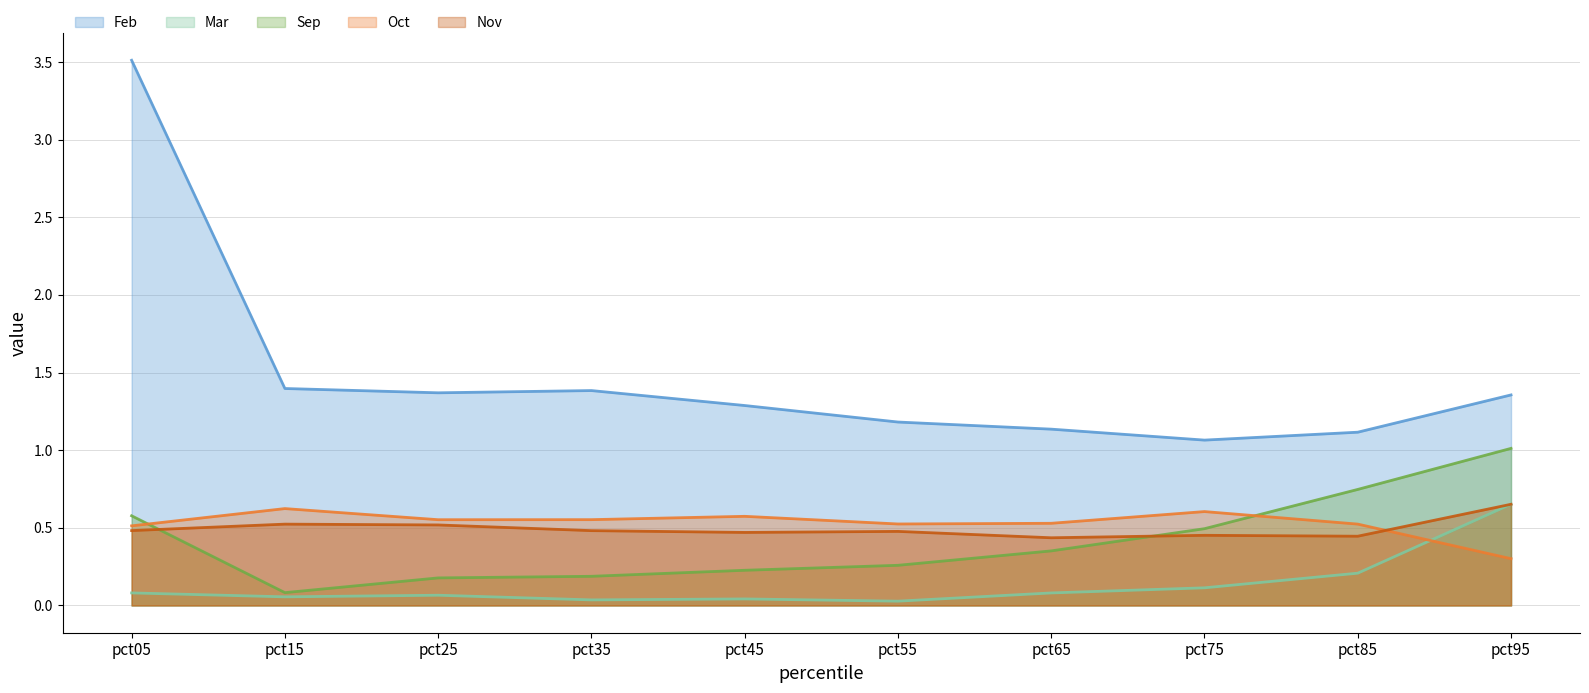

Between pct75 and pct95, which is larger?

pct95